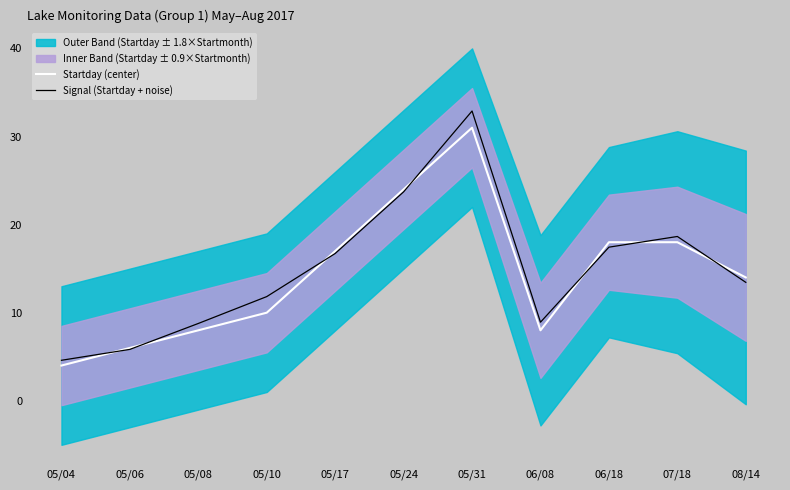

What is the label of the 5th point from the left?

05/17